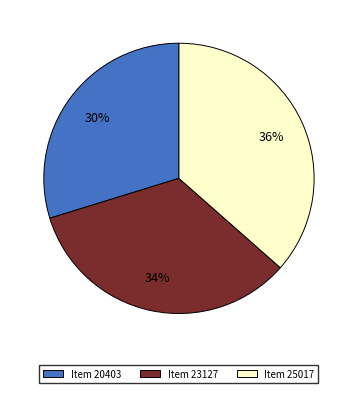

To the nearest percent, what portion does Item 25017 represent?

36%